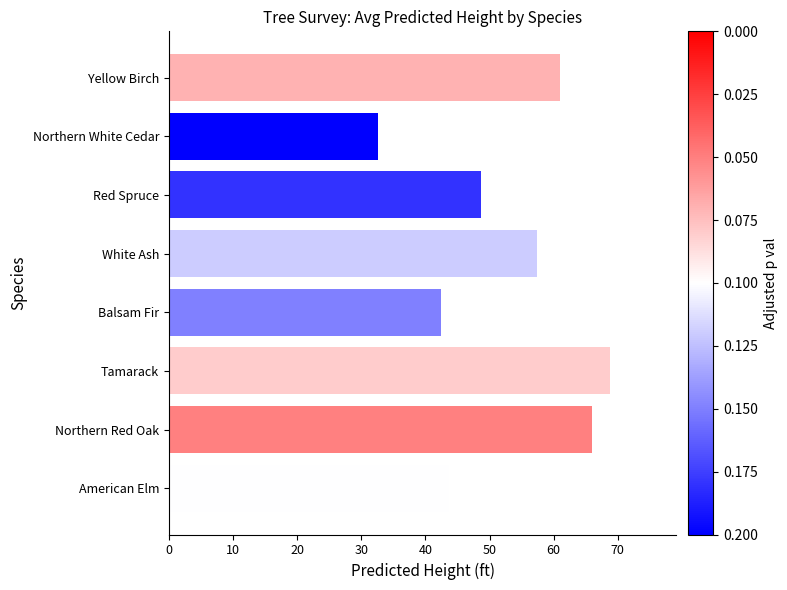

Reading top to bottom, extract all data points from this chart.

Yellow Birch=61.0	Northern White Cedar=32.6	Red Spruce=48.7	White Ash=57.4	Balsam Fir=42.4	Tamarack=68.8	Northern Red Oak=66.0	American Elm=43.7